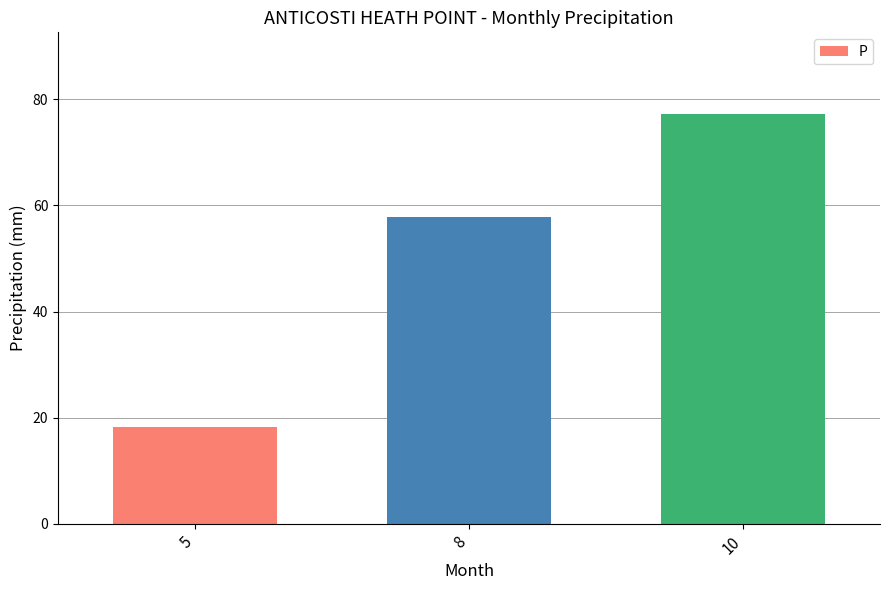

At which category does the chart reach its minimum across all series?

5